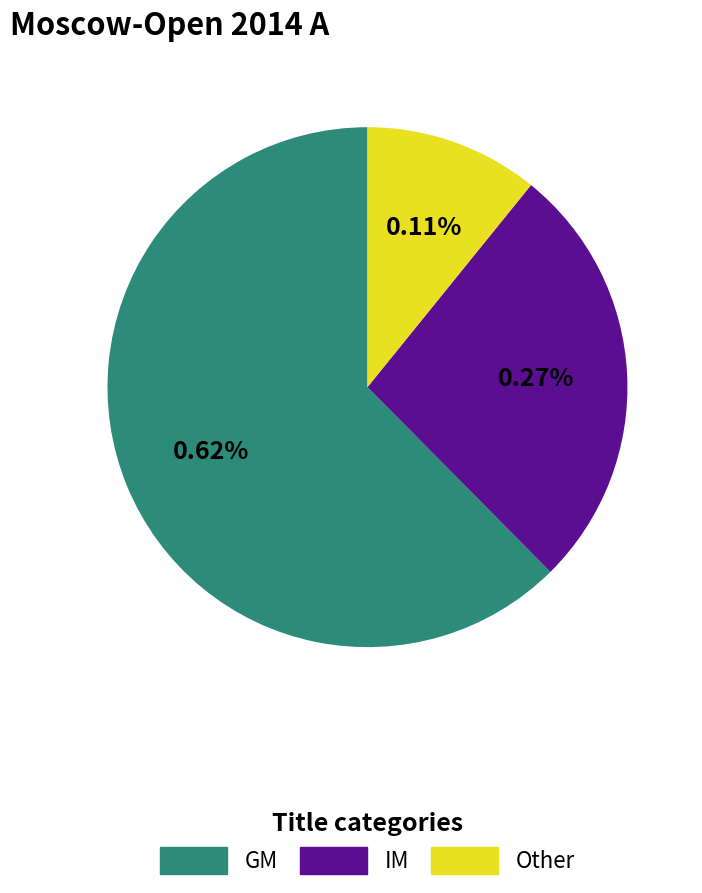

What percentage is NOT represented by GM?

37.6%